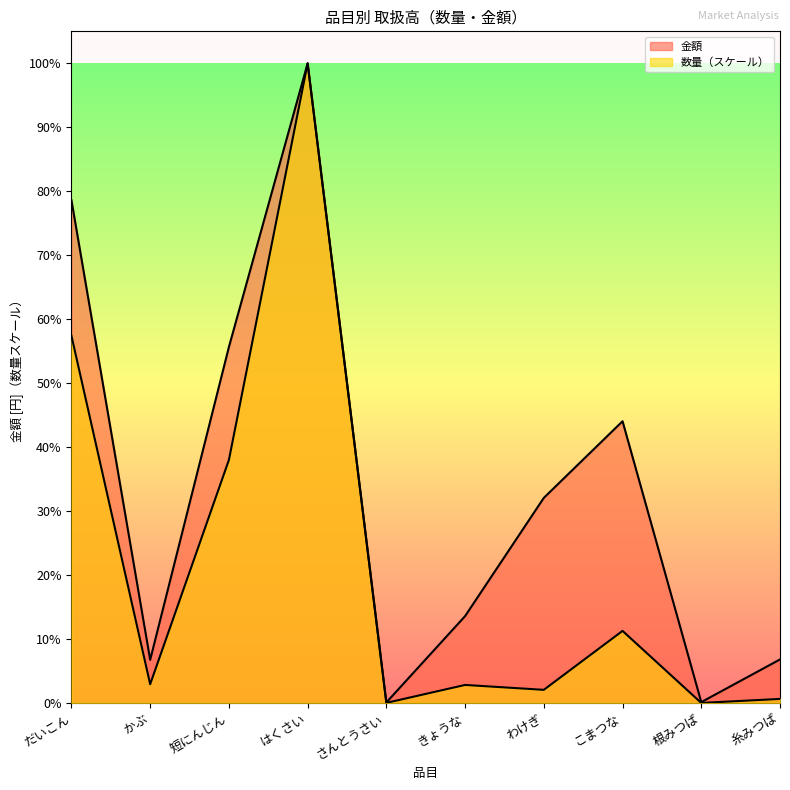

What is the difference between the 金額 values at かぶ and わけぎ?

58616369.0